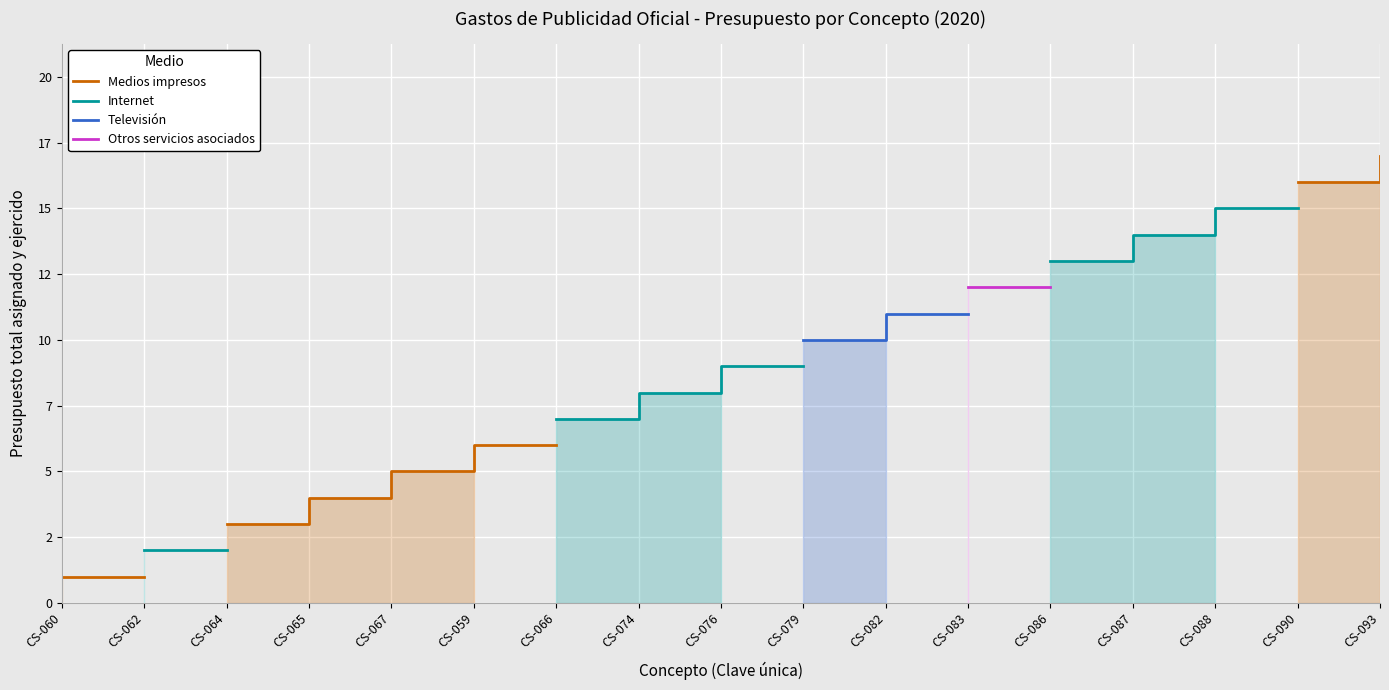

What is the label of the 15th point from the right?

CS-064